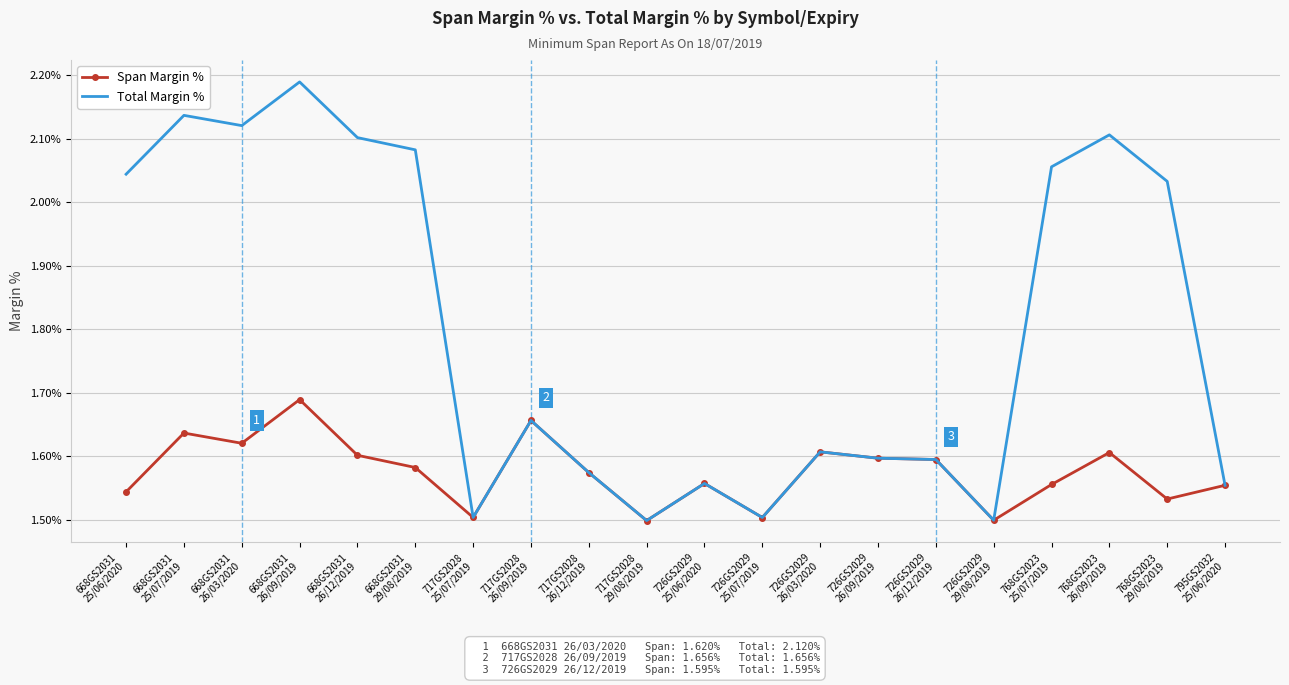

Which category has the highest value across all series?

668GS2031
26/09/2019